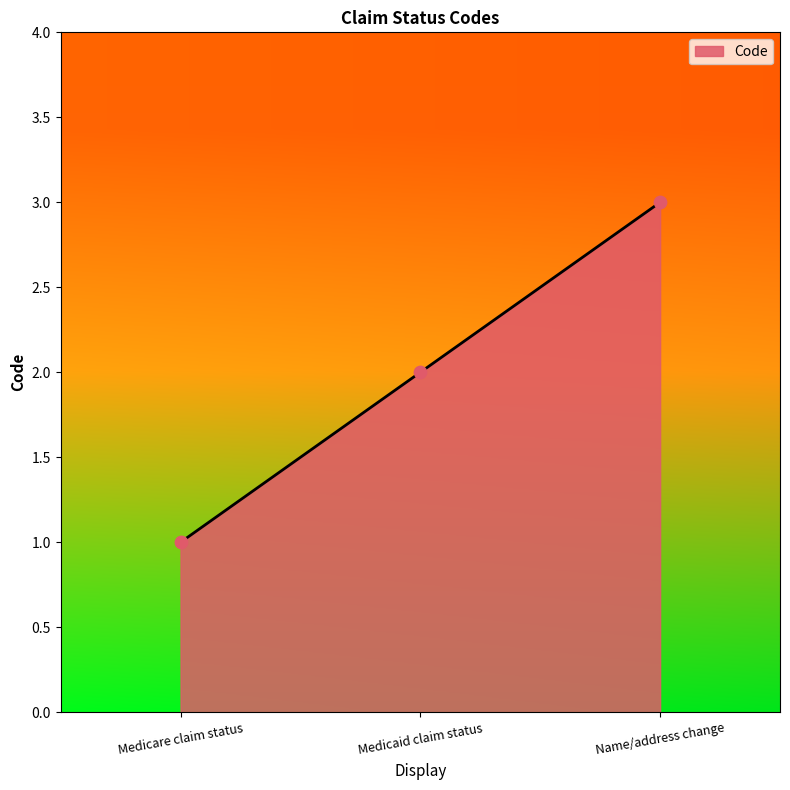

What is the ratio of the value at Name/address change to the value at Medicaid claim status?

1.5